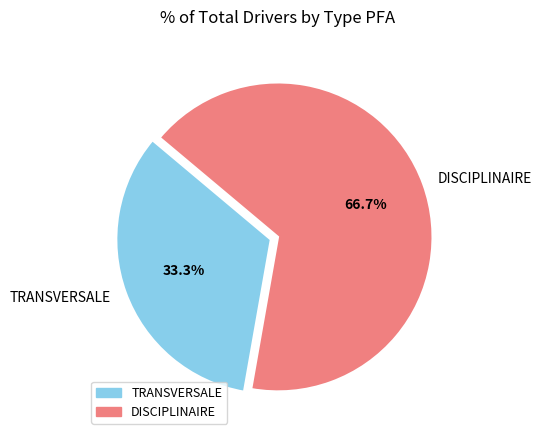

Rank the categories by value from highest to lowest.

DISCIPLINAIRE, TRANSVERSALE